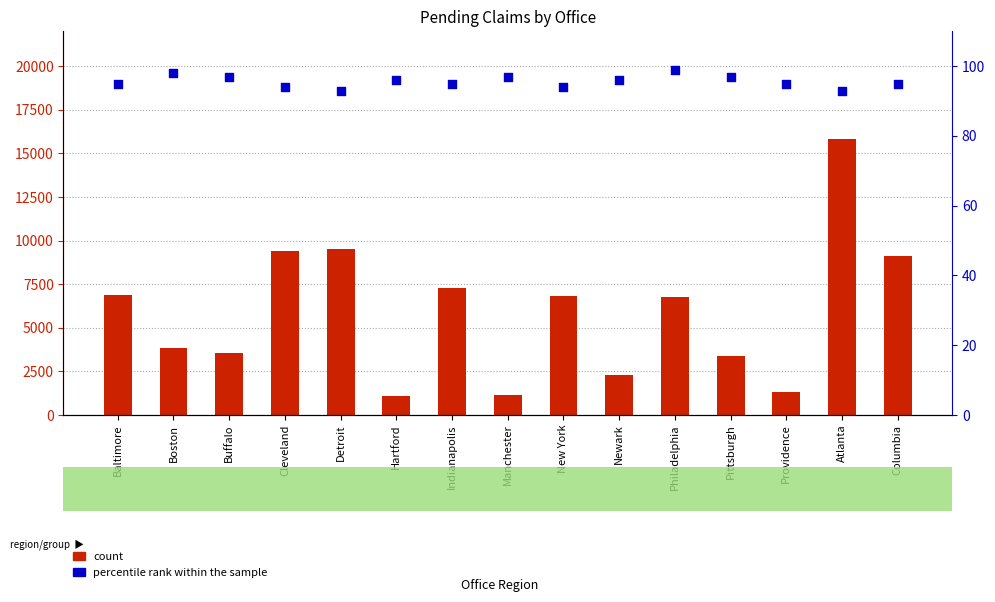

Which series has the largest total across all categories?

count